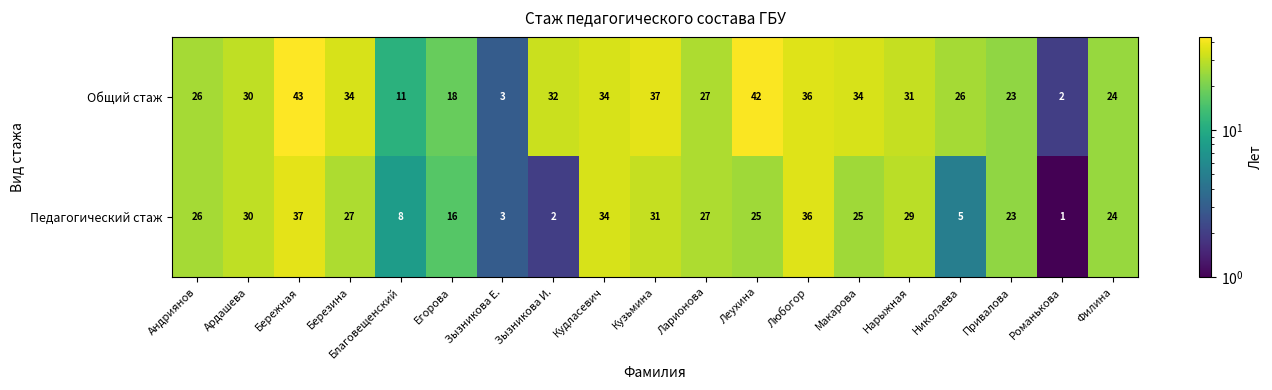

Which category has the lowest value across all series?

Романькова